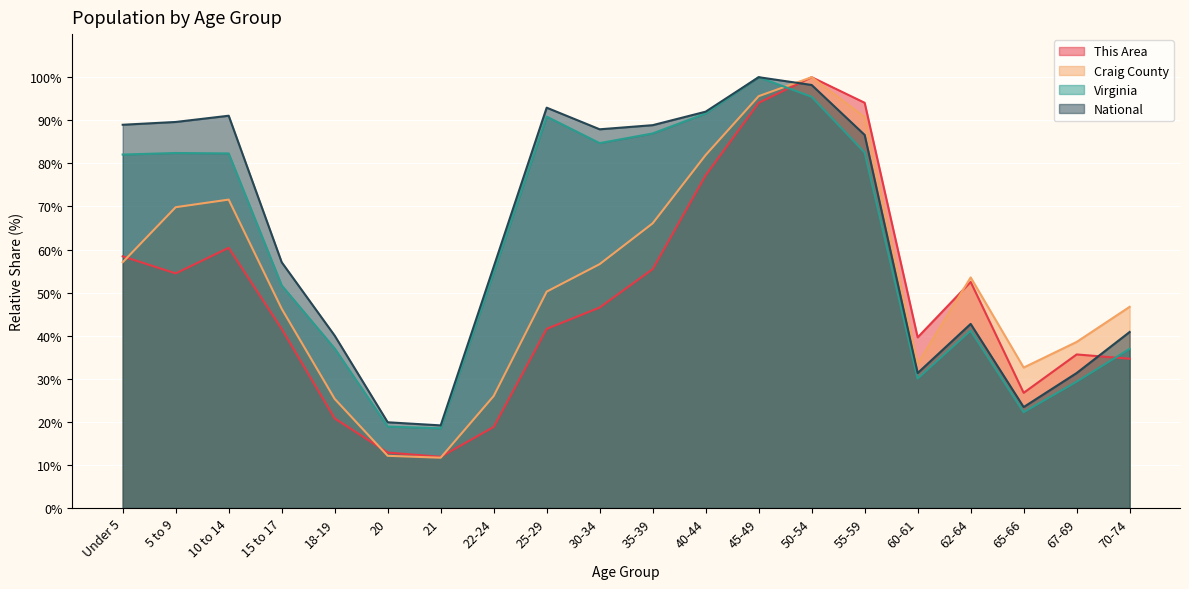

At which category does National reach its first local peak?

10 to 14